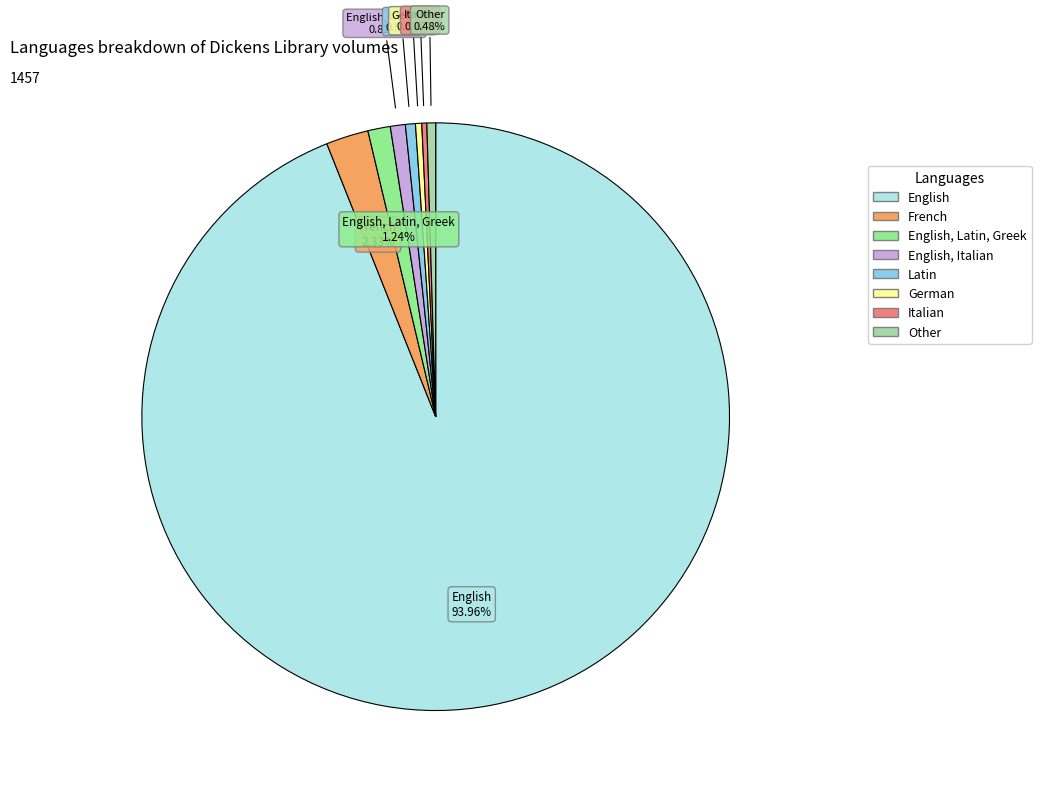

Is there any slice that represents more than half of the pie?

Yes